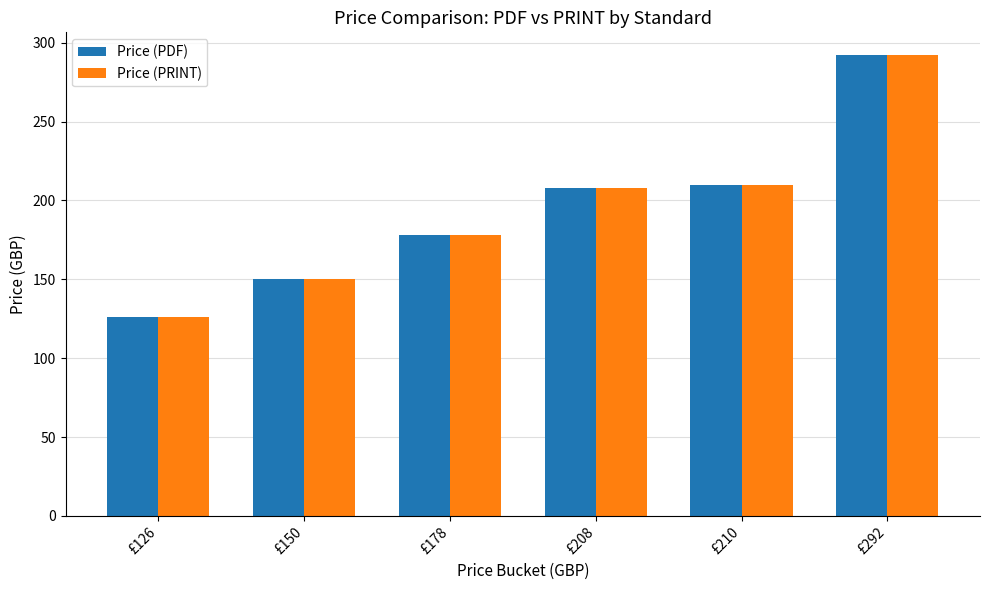

Which category has the lowest value across all series?

£126